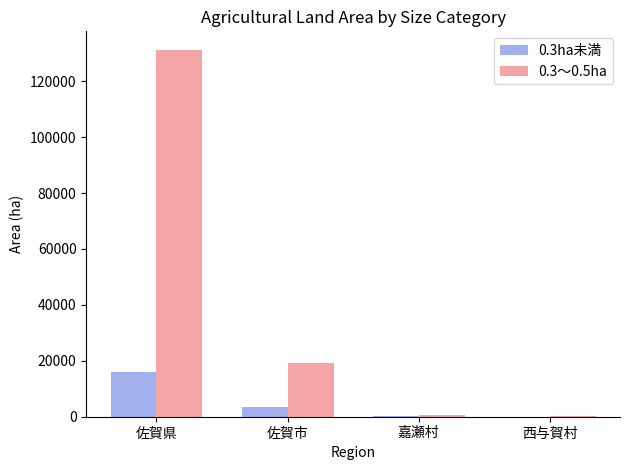

Count the number of categories in the chart.

4